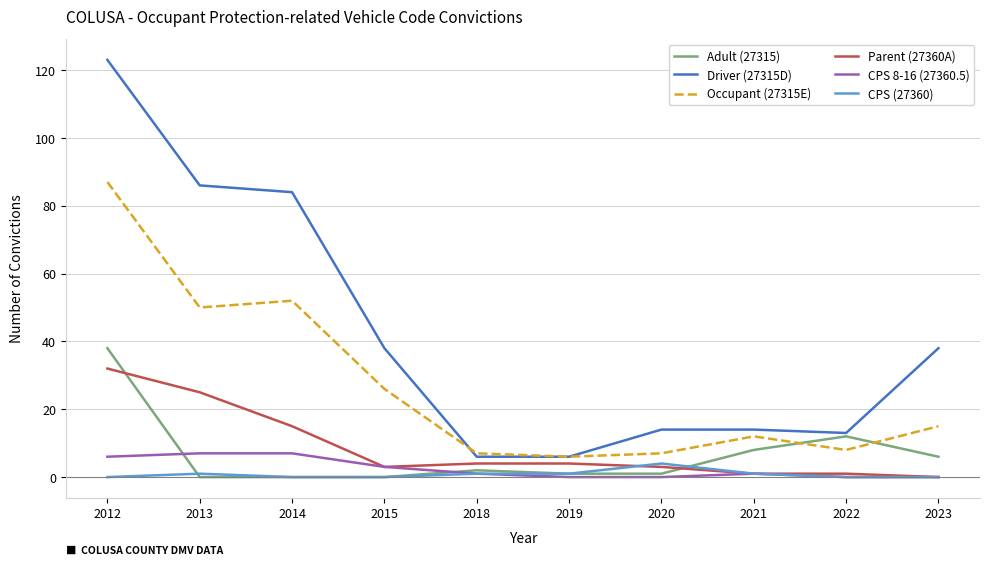

True or false: CPS (27360) has a value of 0 at 2012.

True